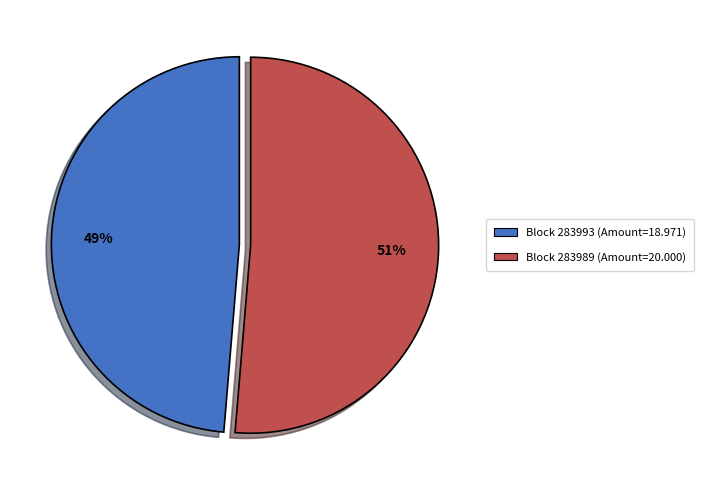

What percentage is the Block 283993 (Amount=18.971) slice, to the nearest percent?

49%